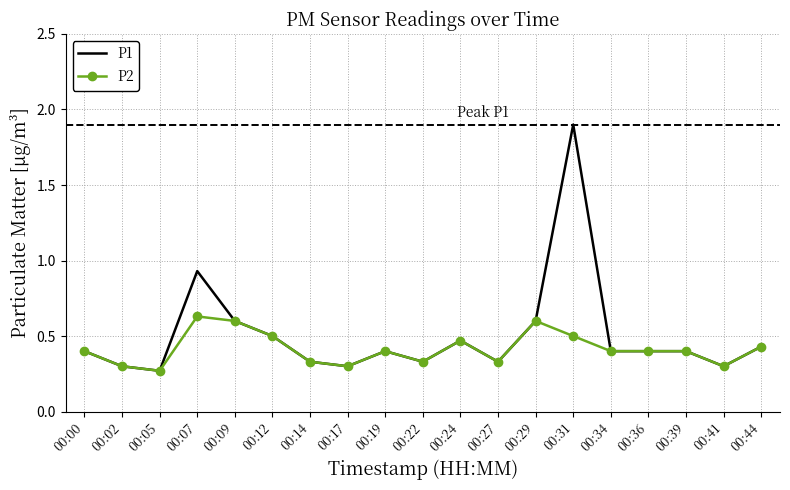

At which category does the chart reach its peak across all series?

00:31